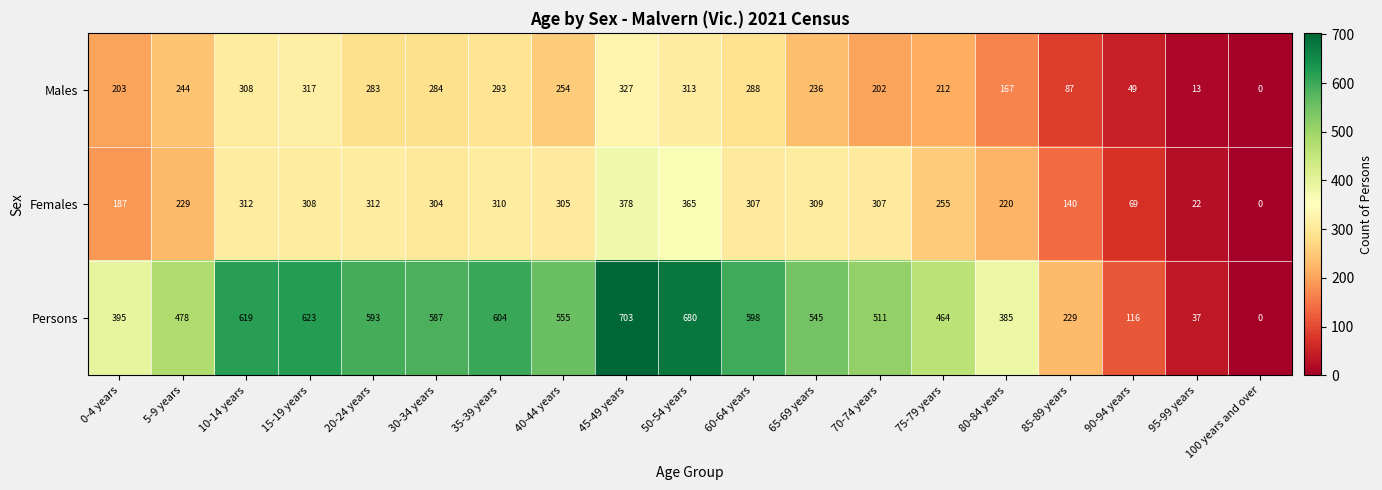

Count the number of data series in this chart.

3